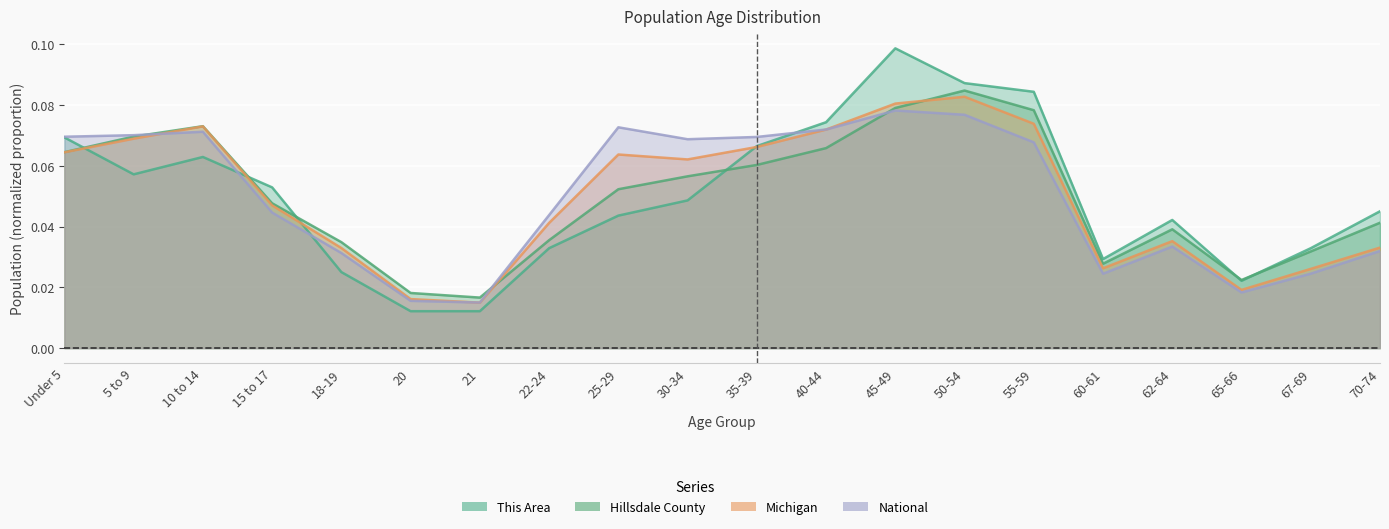

Where is the first local maximum for Michigan?

10 to 14